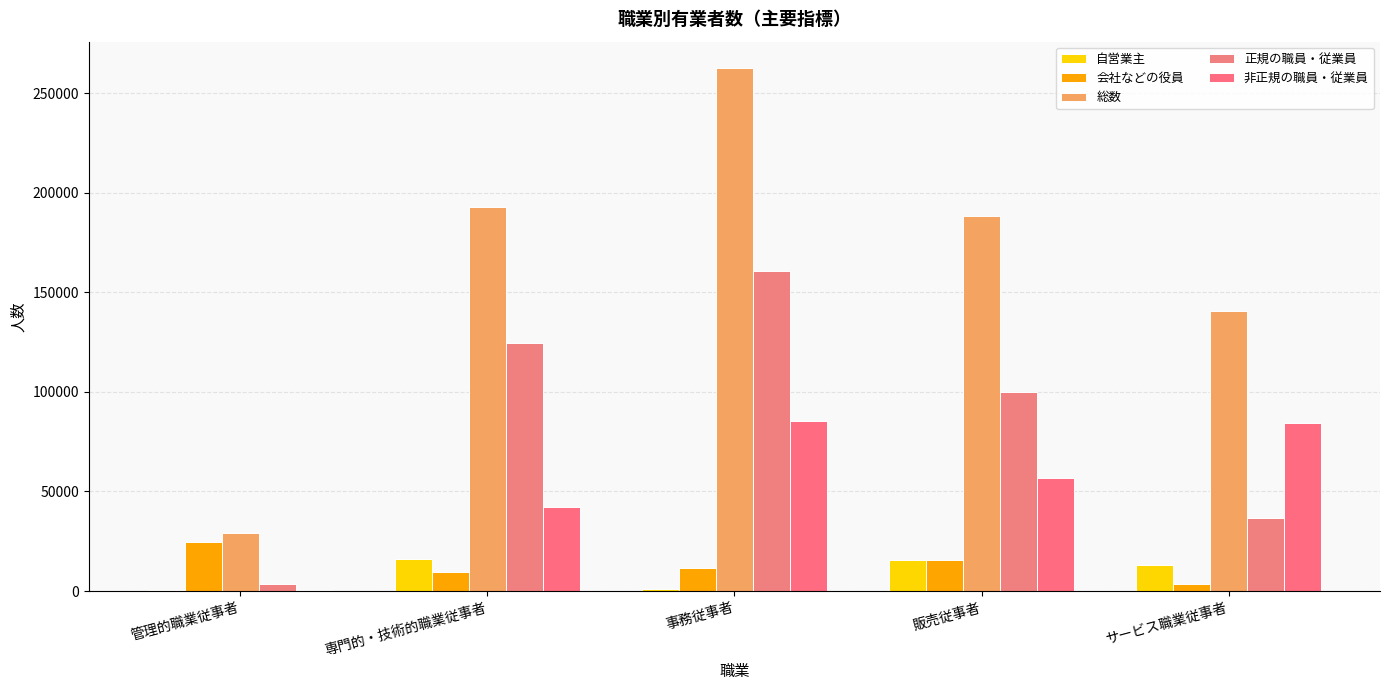

Reading right to left, list all the values displayed in this chart.

自営業主: サービス職業従事者=13000	販売従事者=15600	事務従事者=800	専門的・技術的職業従事者=16300	管理的職業従事者=500
会社などの役員: サービス職業従事者=3500	販売従事者=15400	事務従事者=11400	専門的・技術的職業従事者=9600	管理的職業従事者=24600
総数: サービス職業従事者=140500	販売従事者=188100	事務従事者=262700	専門的・技術的職業従事者=193000	管理的職業従事者=29400
正規の職員・従業員: サービス職業従事者=36800	販売従事者=100000	事務従事者=160700	専門的・技術的職業従事者=124300	管理的職業従事者=3800
非正規の職員・従業員: サービス職業従事者=84500	販売従事者=56700	事務従事者=85400	専門的・技術的職業従事者=42200	管理的職業従事者=500